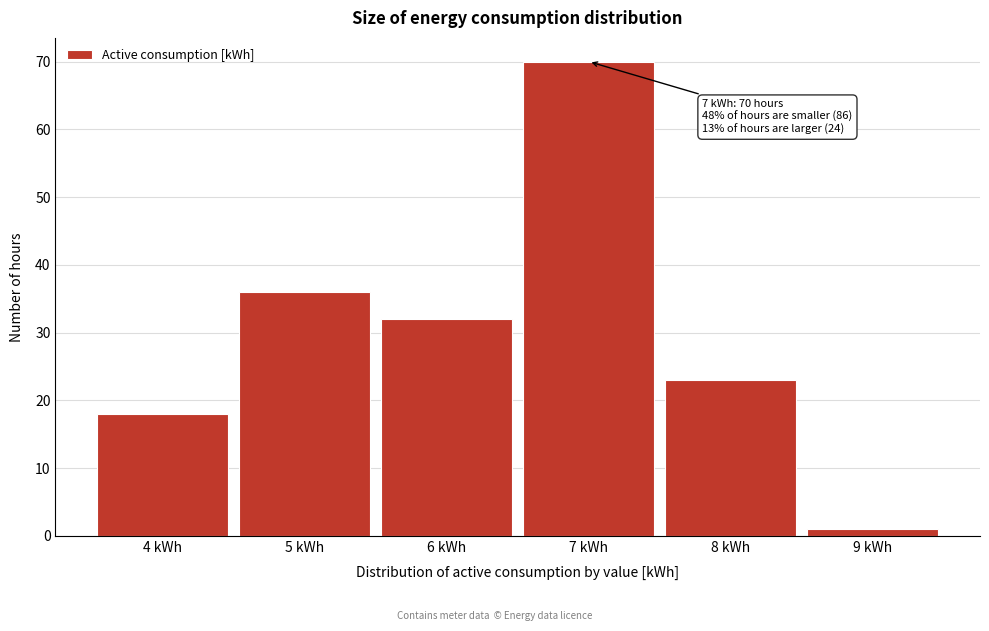

Over which range of the x-axis is the bar tallest?

6.5 to 7.5